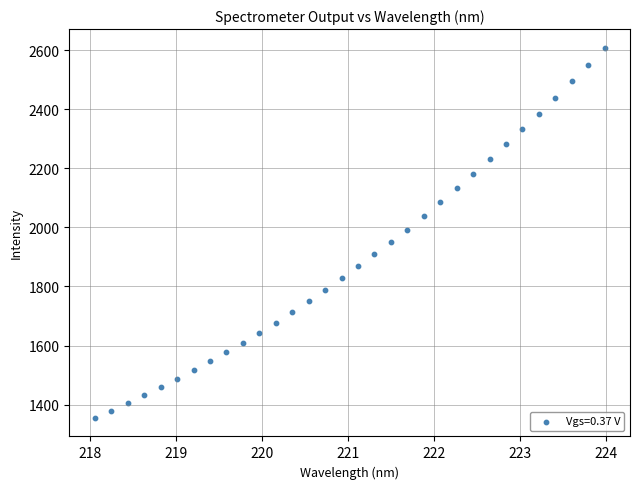

What is the range of X values (max minus min)?

5.9